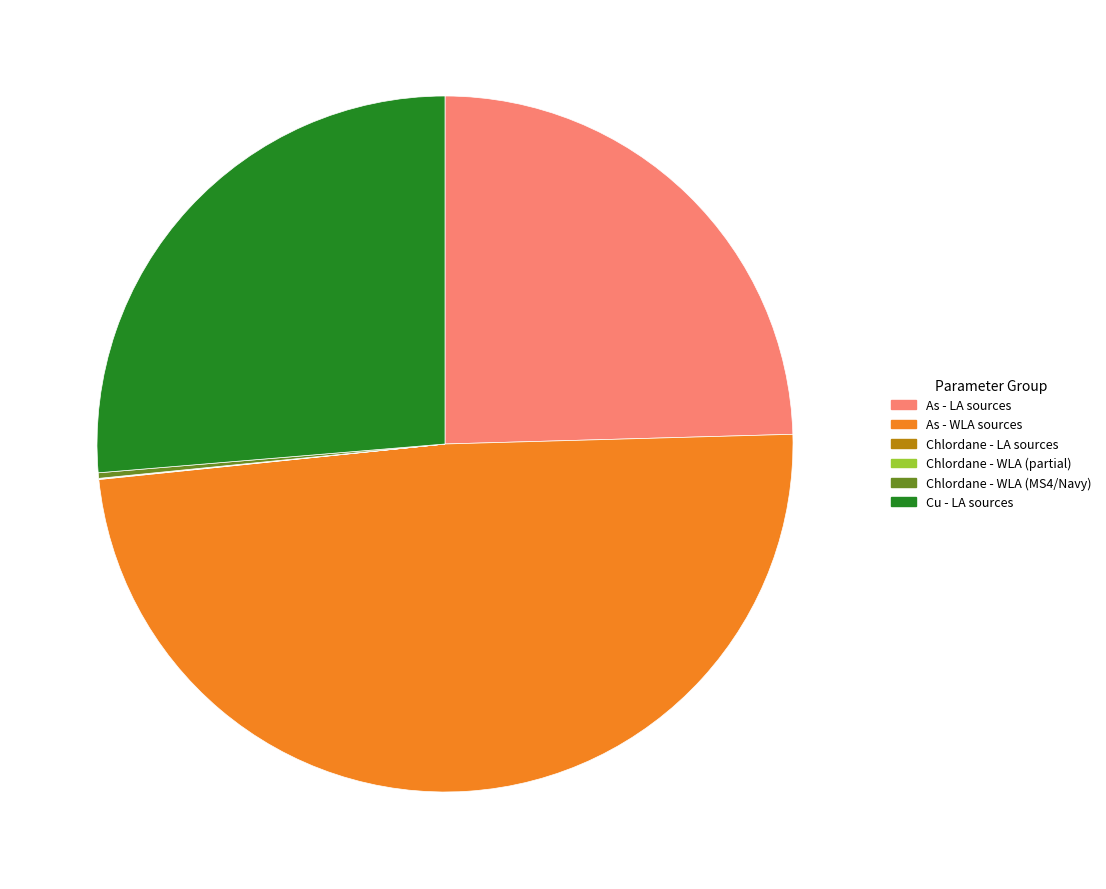

What is the ratio of the value at As - WLA sources to the value at Cu - LA sources?

1.9